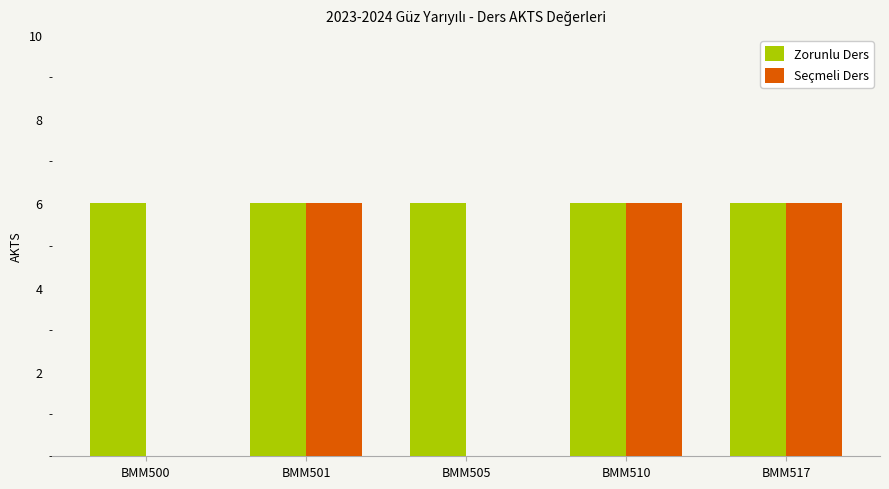

What is the sum of the Zorunlu Ders values at BMM500 and BMM510?

12